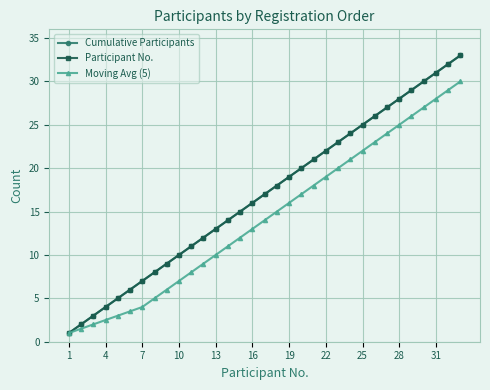

How many lines are shown in the chart?

3